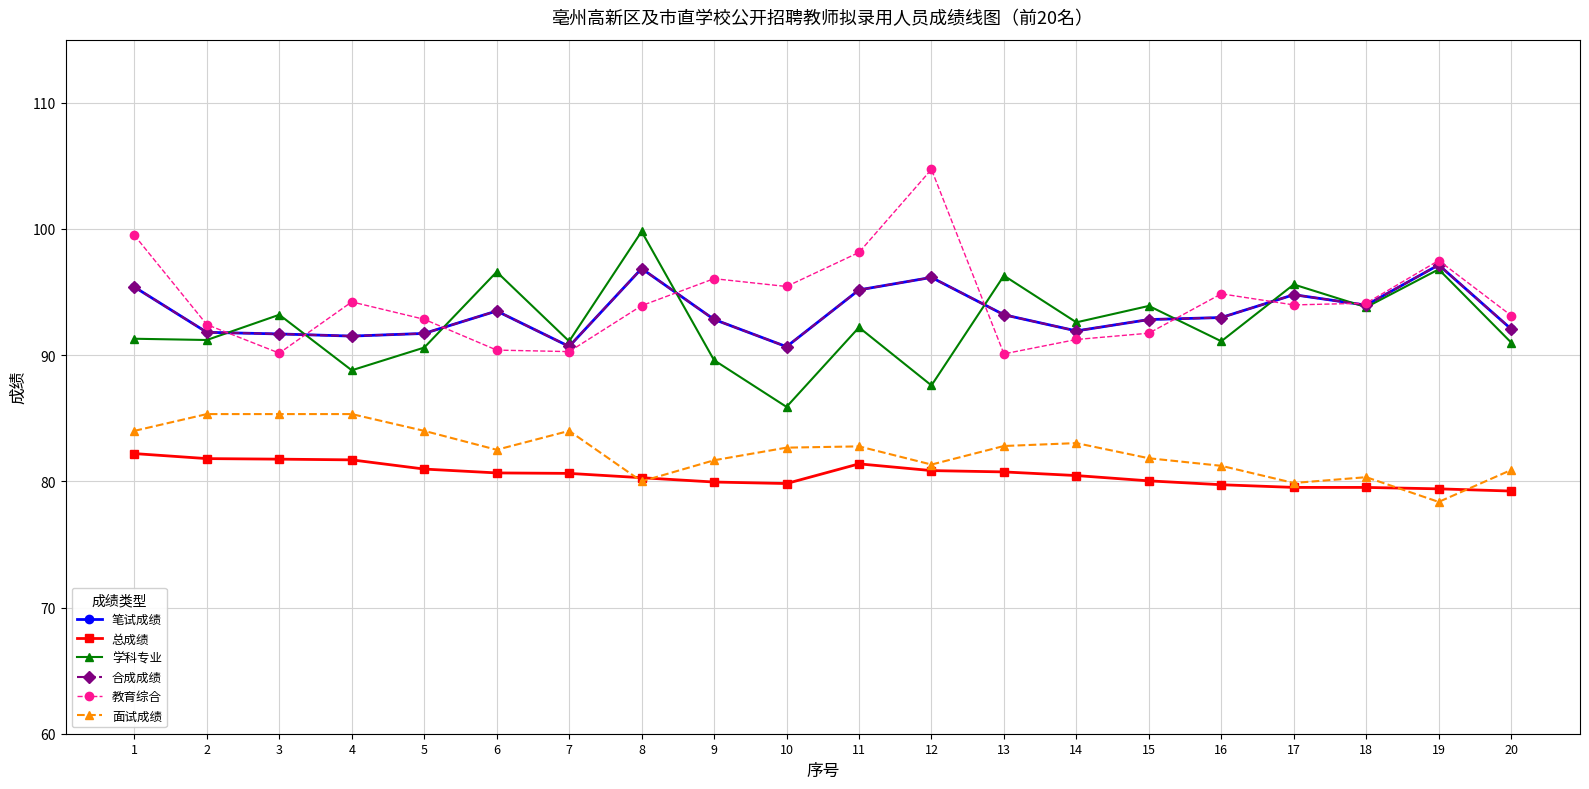

Is this an area chart (filled region under the line)?

No